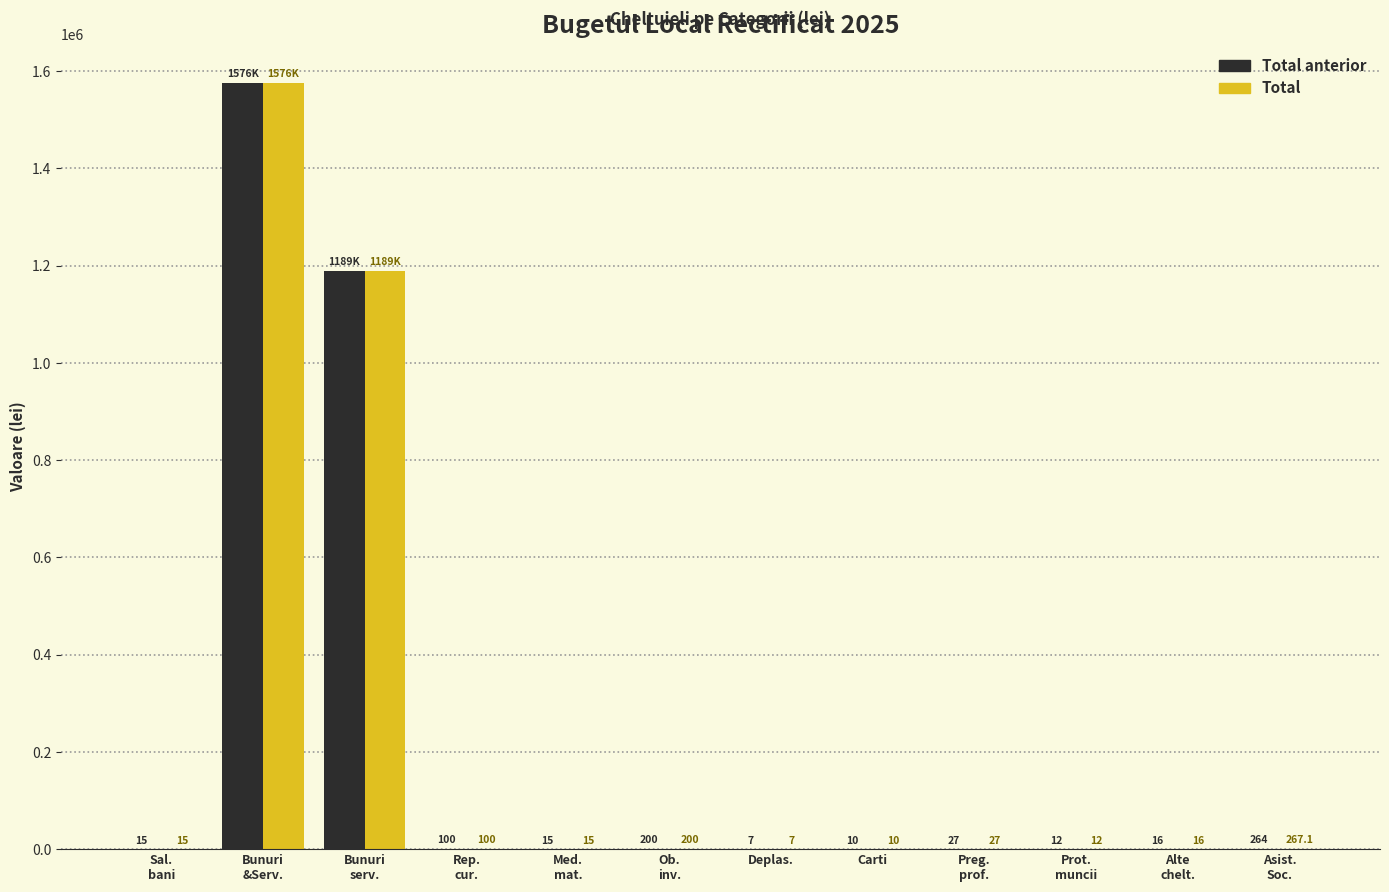

True or false: Total anterior has a value of 7.0 at Deplas..

True